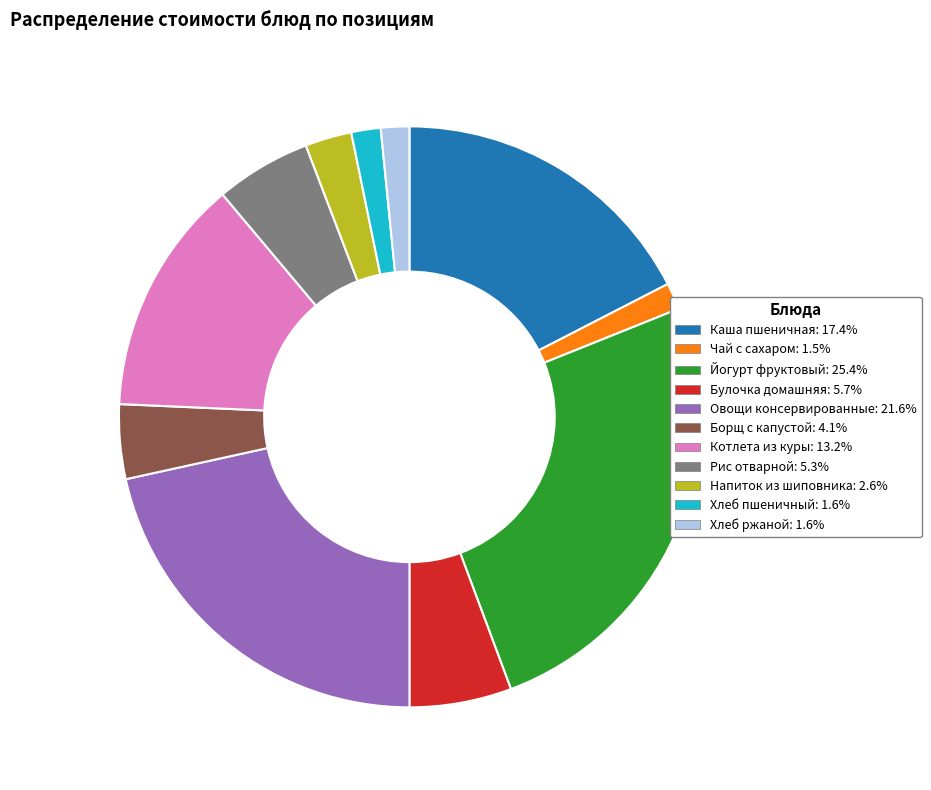

Does any single category account for the majority?

No